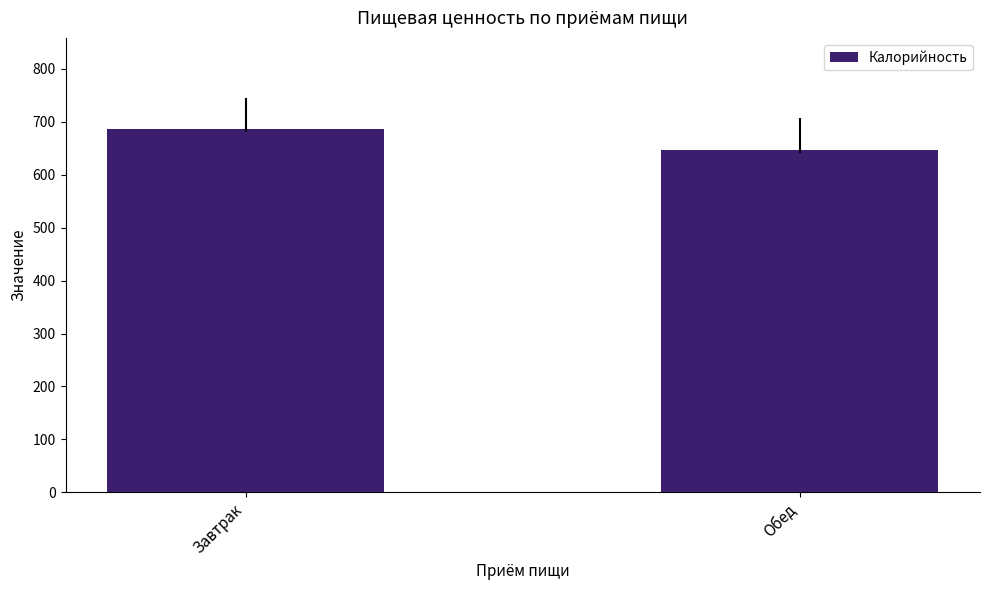

What is the sum of all values?

1334